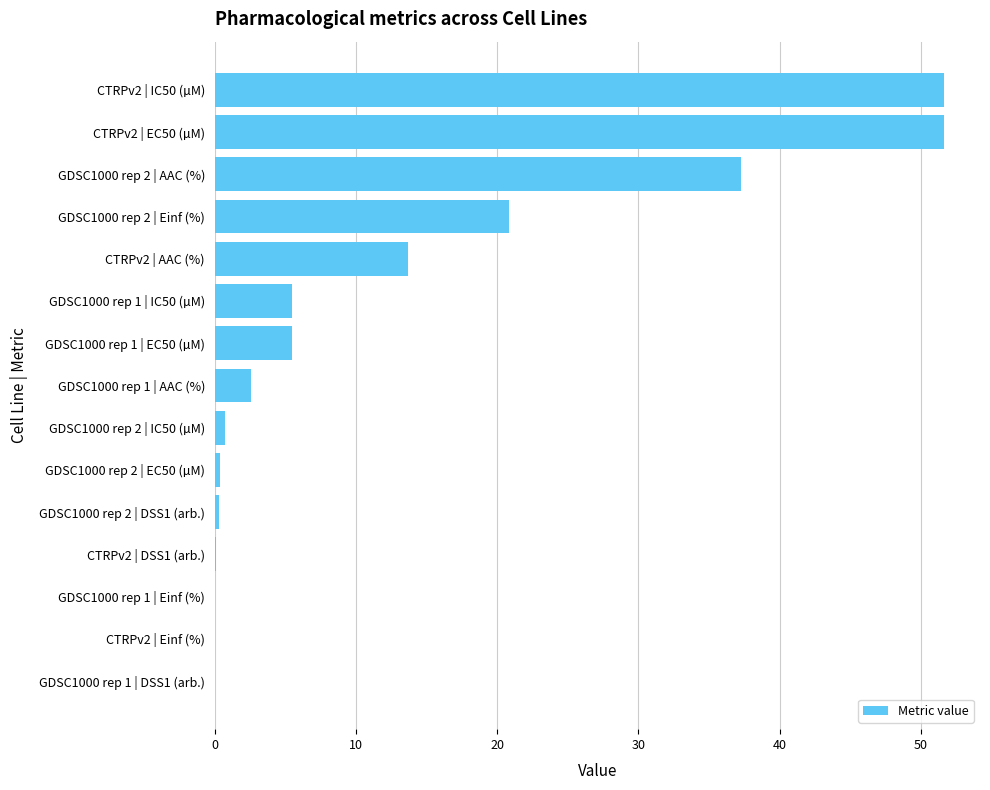

Is it true that the value at GDSC1000 rep 1 | Einf (%) is 0.0?

True